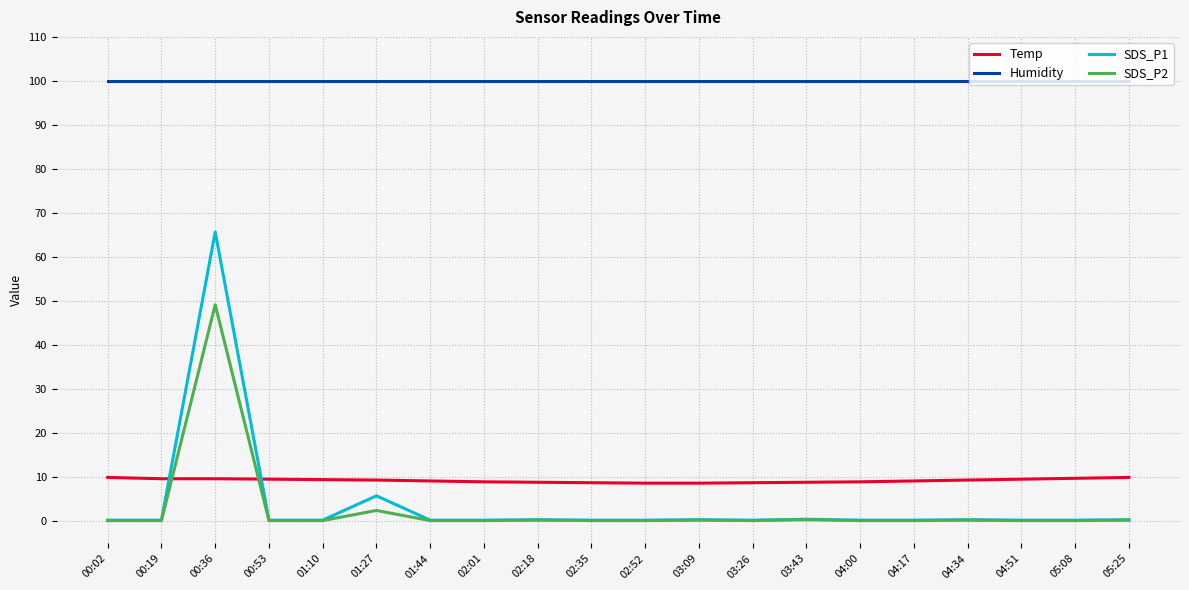

Between which two adjacent categories do Temp and SDS_P1 first intersect?

00:19 and 00:36